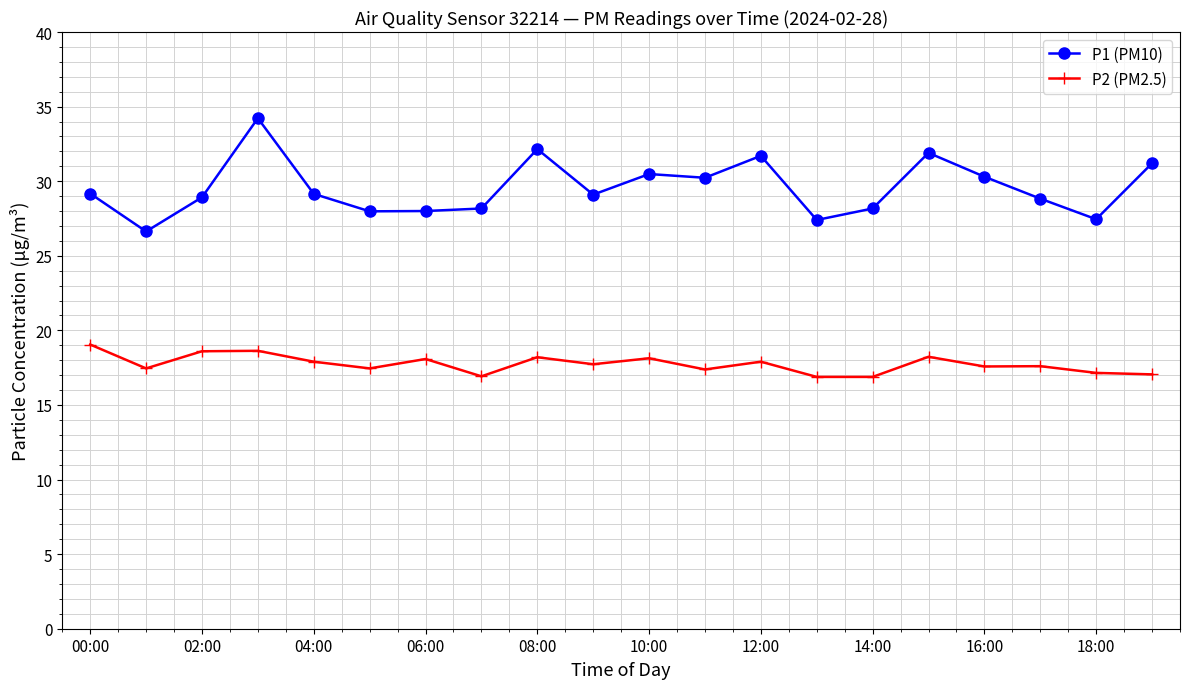

Which series has the widest spread of values?

P1 (PM10)